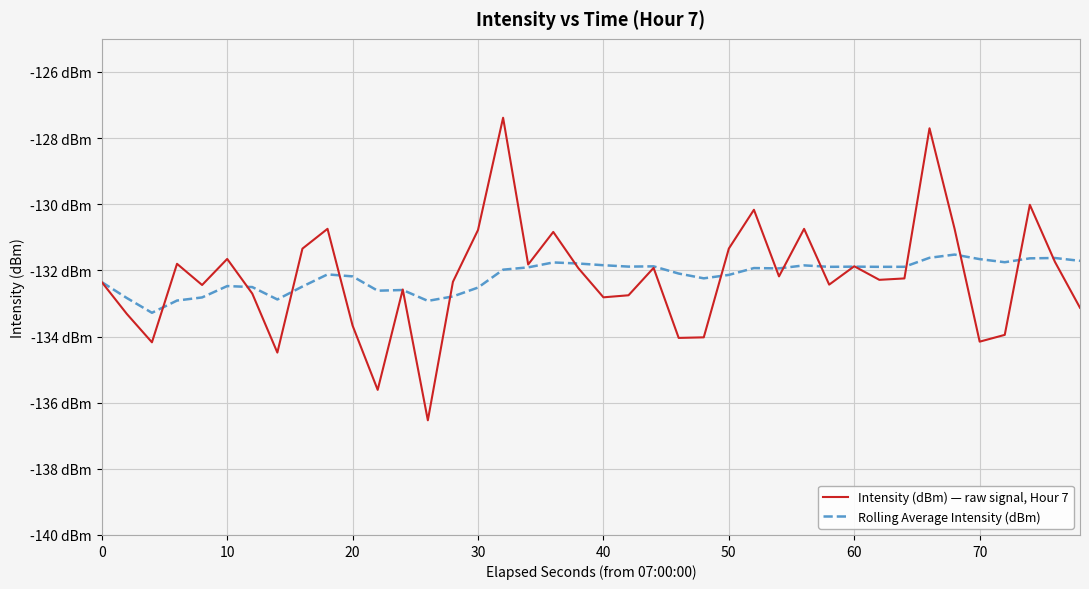

List the series in order of their peak value, highest first.

Intensity (dBm) — raw signal, Hour 7, Rolling Average Intensity (dBm)